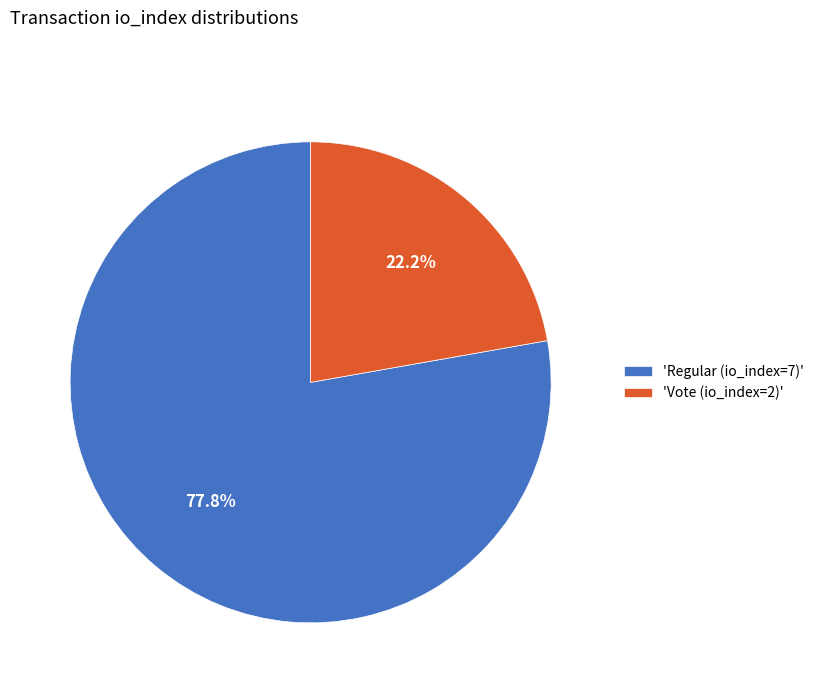

Which has a higher value, 'Vote (io_index=2)' or 'Regular (io_index=7)'?

'Regular (io_index=7)'